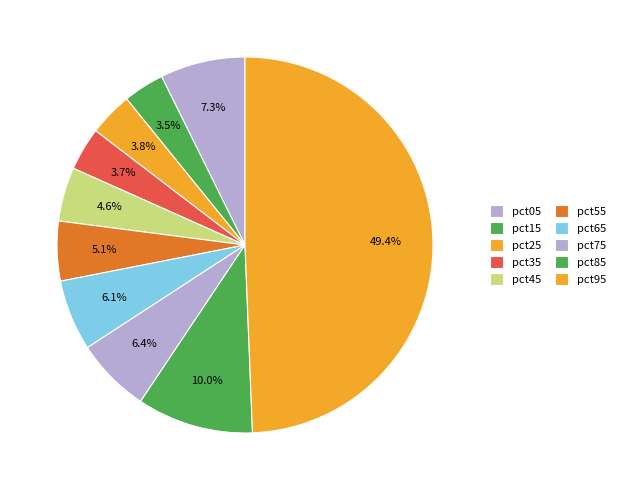

Which category has the biggest portion of the pie?

pct95